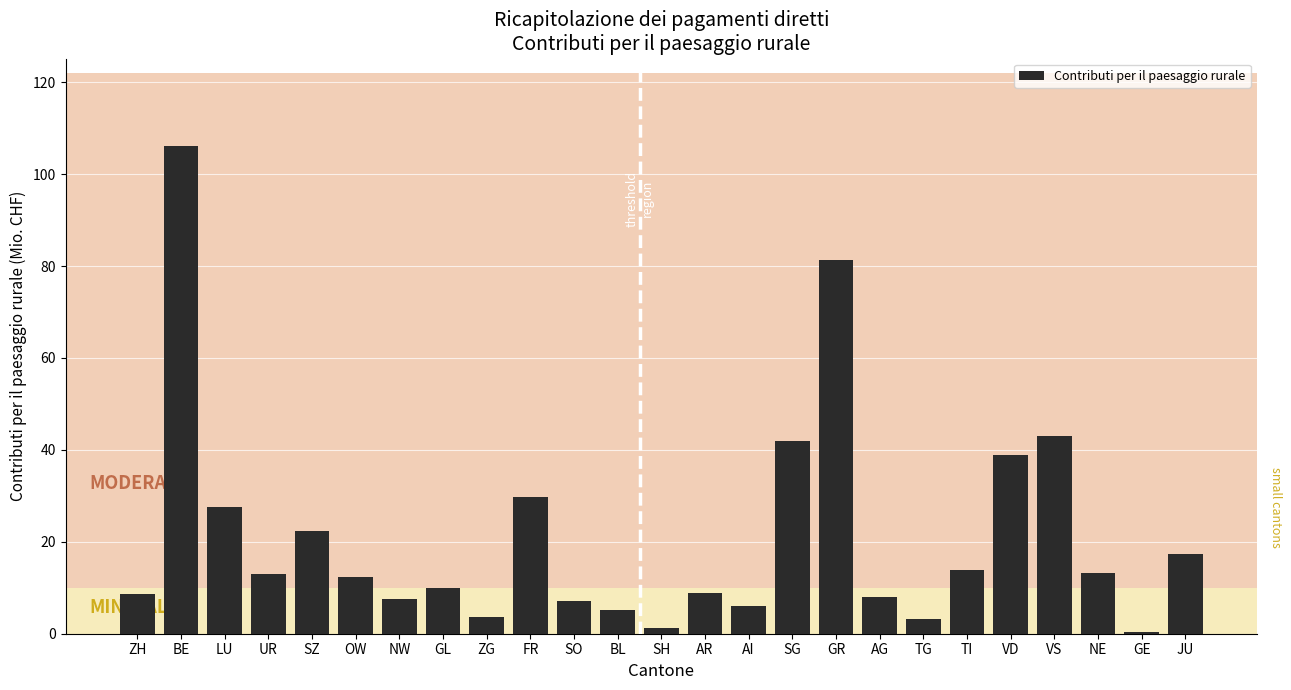

What is the sum of all values?

530.1